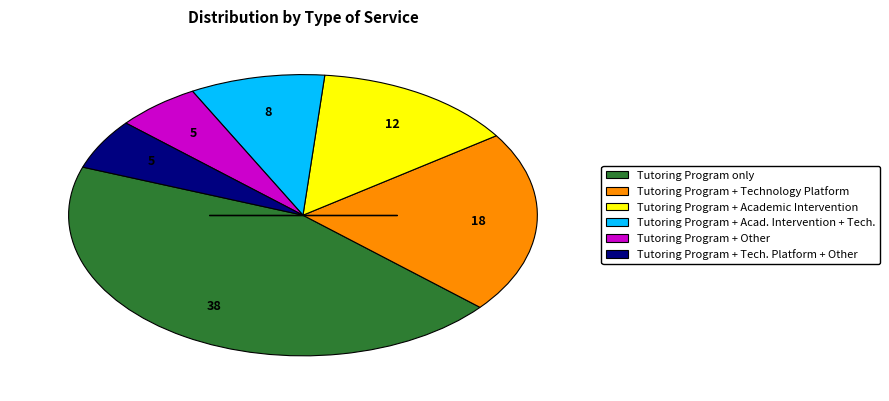

Is there any slice that represents more than half of the pie?

No